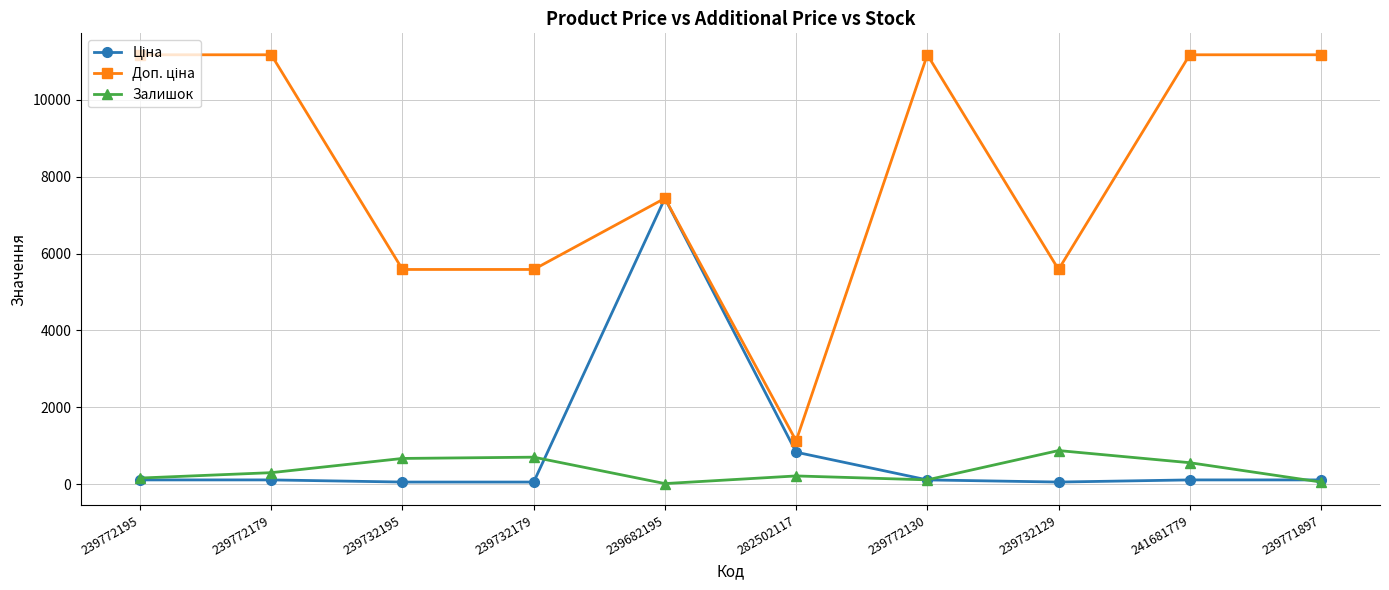

The value of Залишок at 239732129 is 875.0. True or false?

True